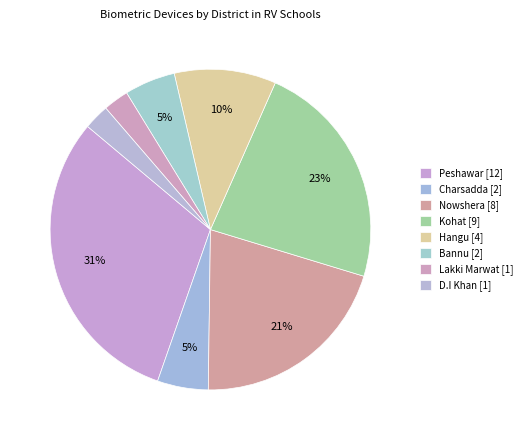

Rank the categories by value from lowest to highest.

Lakki Marwat, D.I Khan, Charsadda, Bannu, Hangu, Nowshera, Kohat, Peshawar